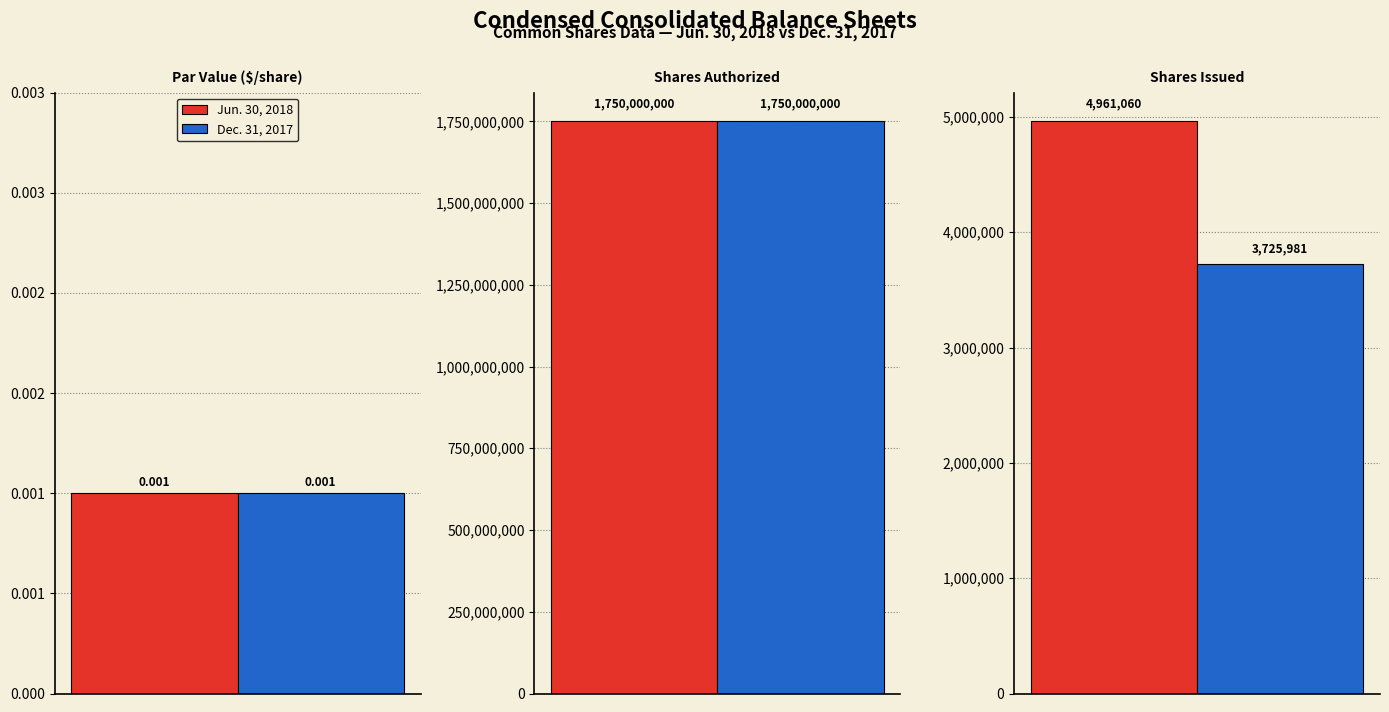

Reading right to left, transcribe all the data shown in this chart.

Jun. 30, 2018: 4961060.0	1750000000.0	0.0
Dec. 31, 2017: 3725981.0	1750000000.0	0.0